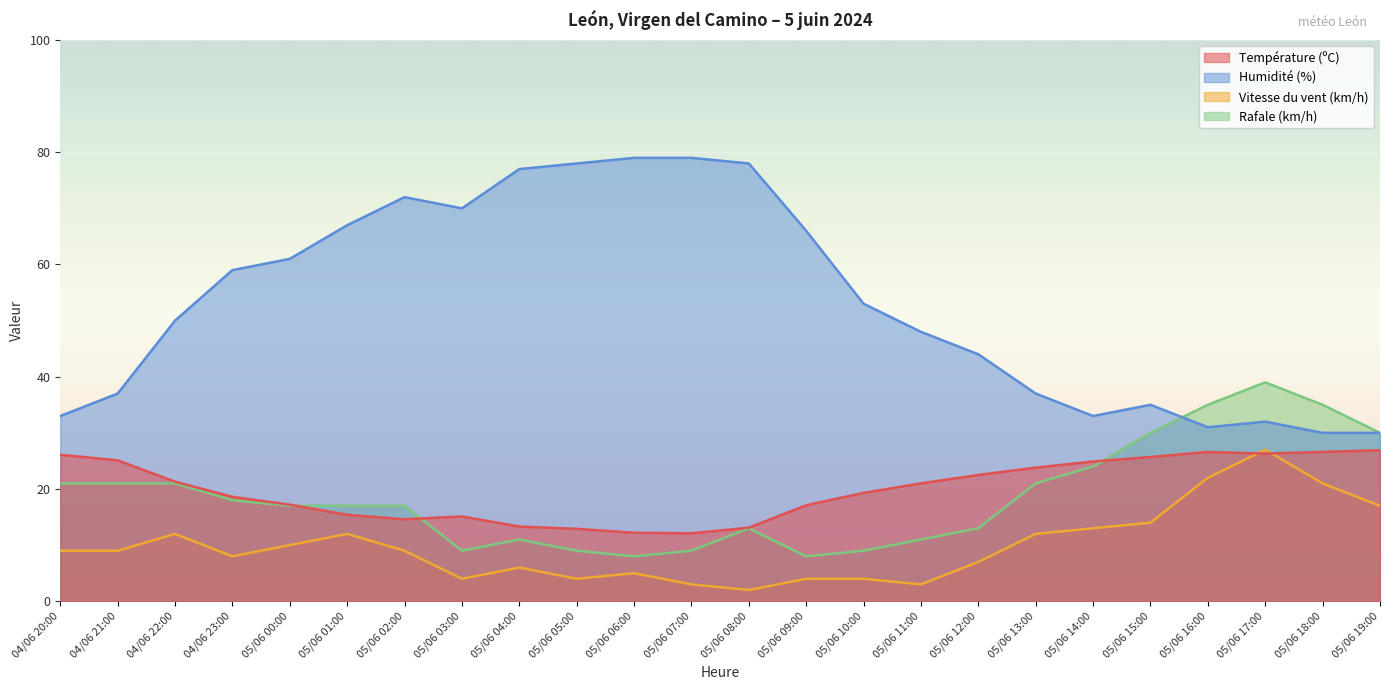

The Vitesse du vent (km/h) series shows 14.0 at 05/06 15:00. True or false?

True